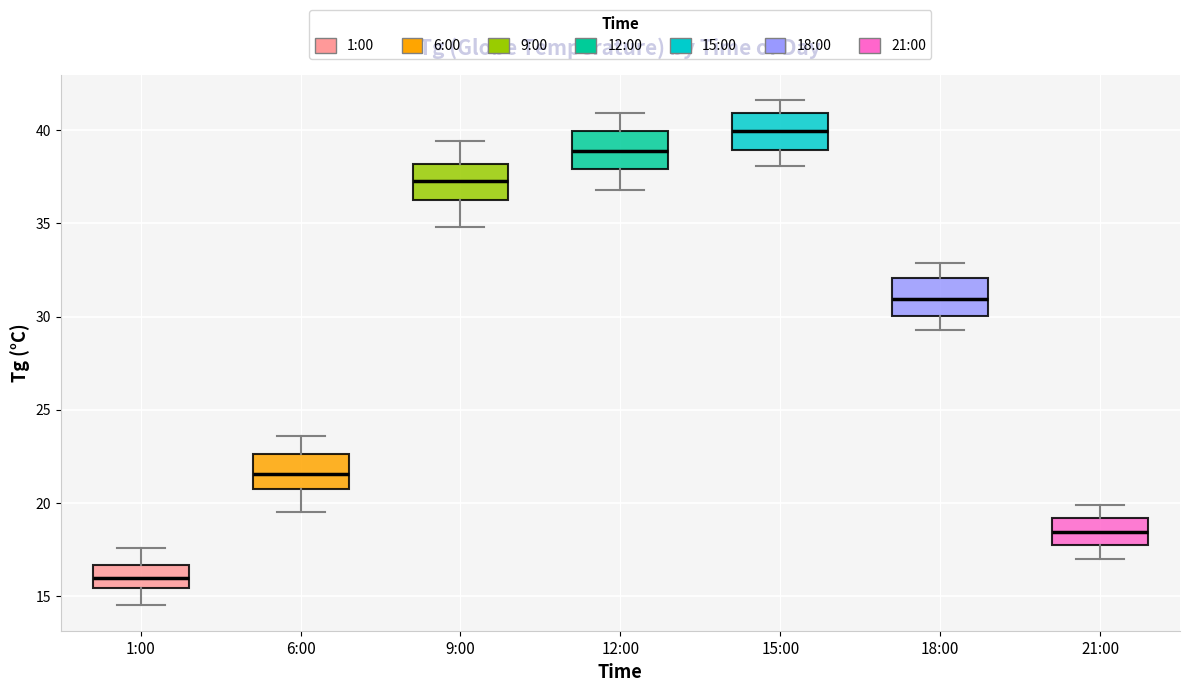

Which box's median line is the lowest?

1:00